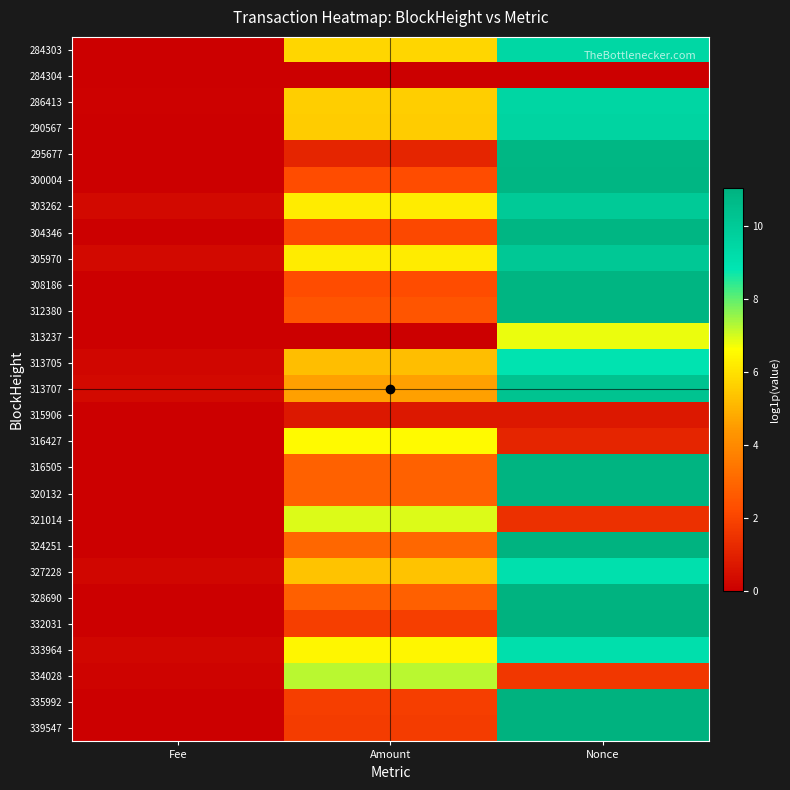

At how many categories does at least one series exceed 4?

2